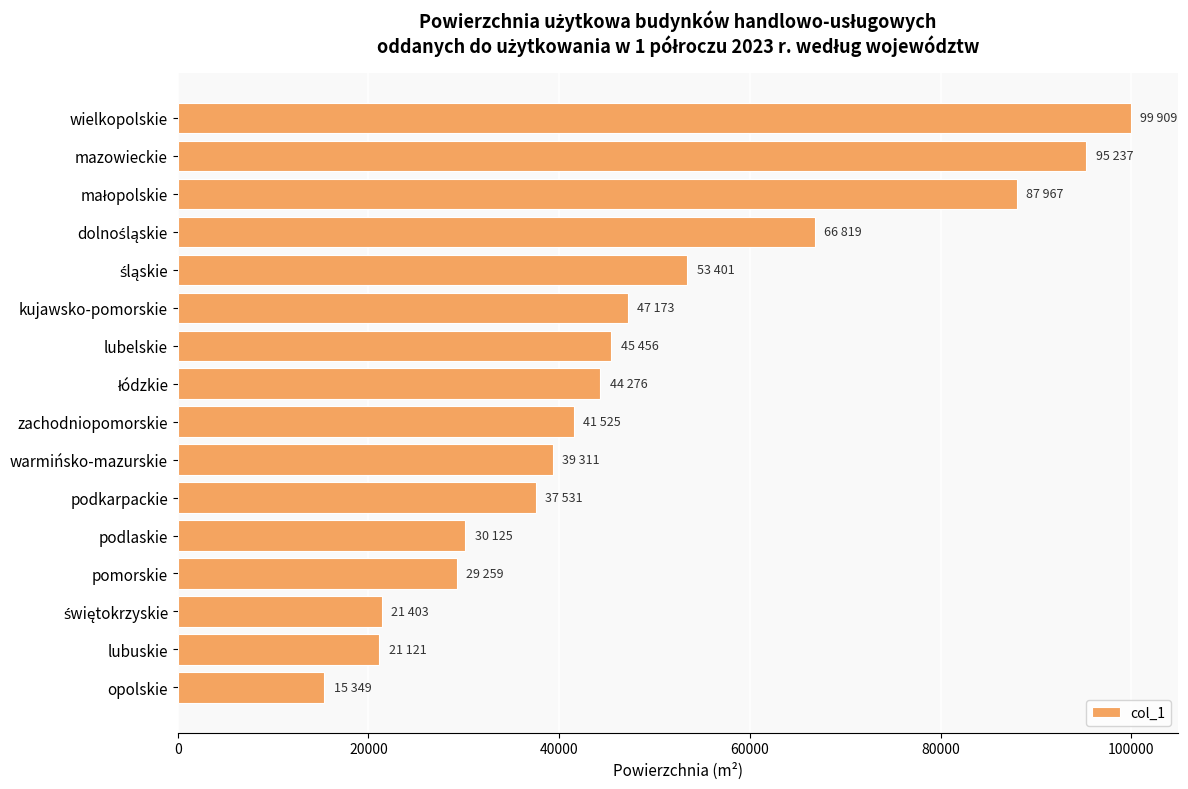

Is it true that the value at pomorskie is 42721?

False